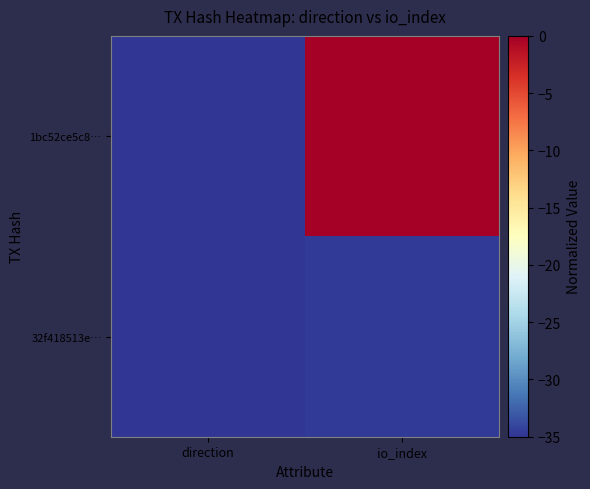

Reading right to left, list all the values displayed in this chart.

1bc52ce5c8…: io_index=-0.0	direction=-35.0
32f418513e…: io_index=-34.7	direction=-35.0